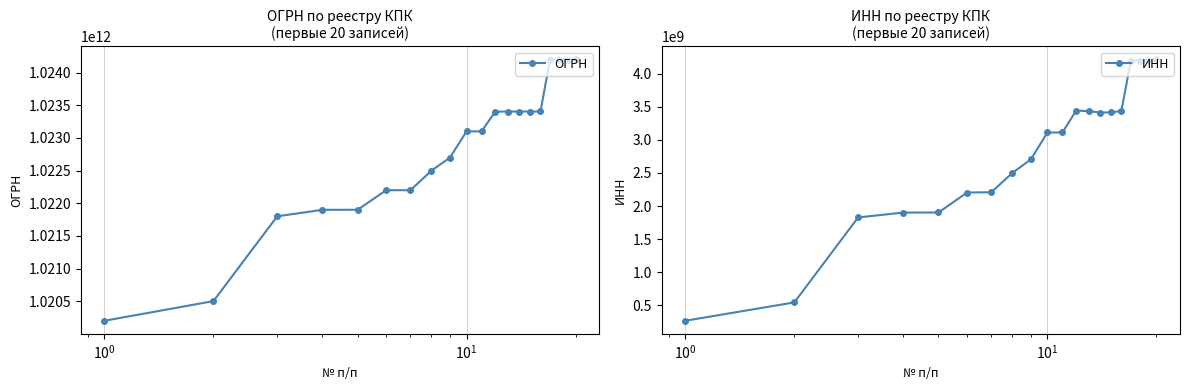

In ИНН, how many points are higher than both neighbors (excluding endpoints)?

3